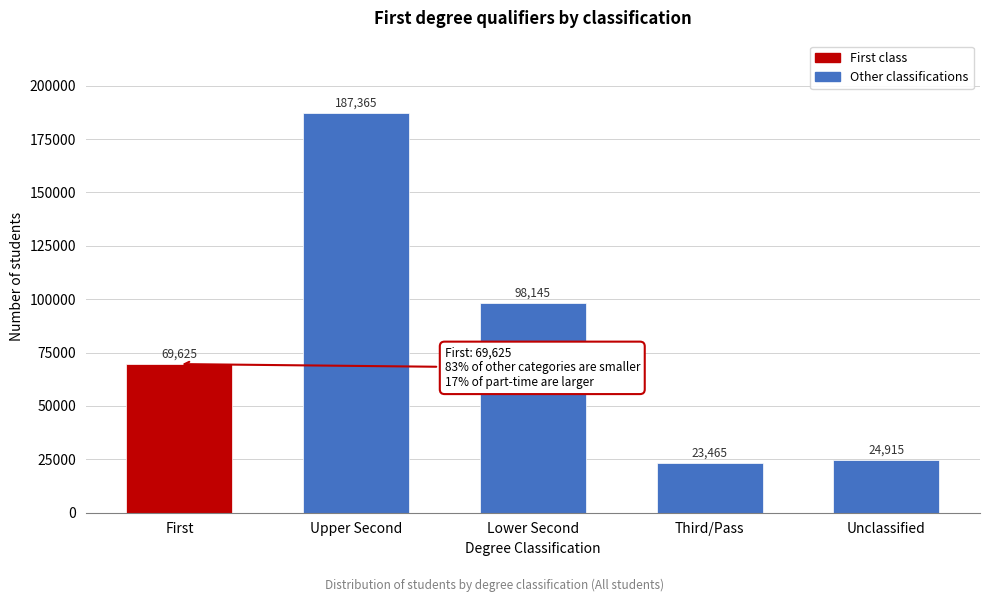

Reading right to left, what are all the values shown in this chart?

Unclassified=24915	Third/Pass=23465	Lower Second=98145	Upper Second=187365	First=69625